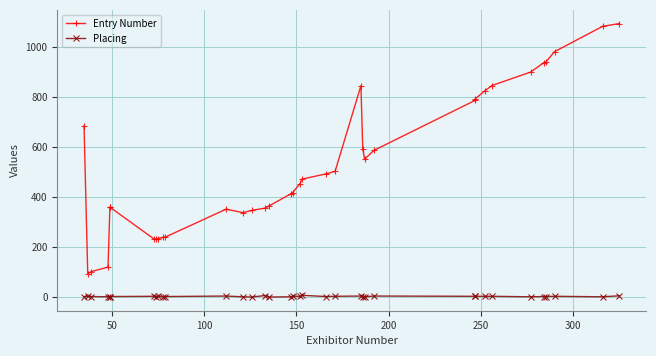

Reading right to left, list all the values displayed in this chart.

Entry Number: 1095	1084	983	940	938	901	847	825	794	788	587	552	594	846	503	493	472	454	418	413	364	356	347	338	352	240	239	234	233	232	360	359	120	102	94	685
Placing: 5	1	3	2	2	1	3	3	3	3	4	1	0	4	3	2	7	3	3	1	0	6	0	1	4	2	1	3	0	3	2	2	1	2	3	2